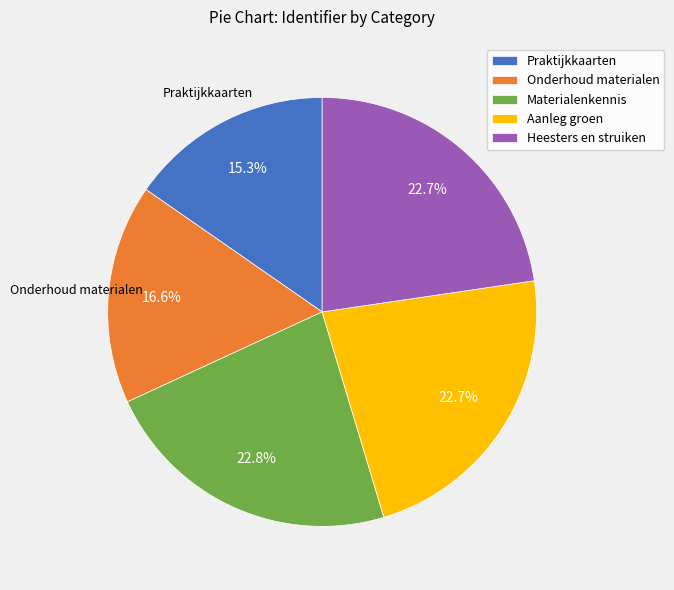

Which has a higher value, Aanleg groen or Praktijkkaarten?

Aanleg groen